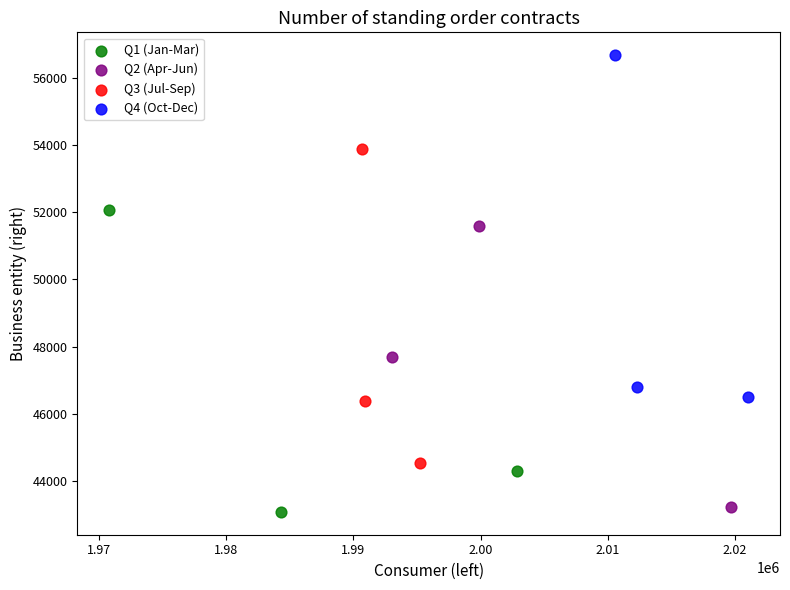

Which series has the largest Y range (max minus min)?

Q4 (Oct-Dec)